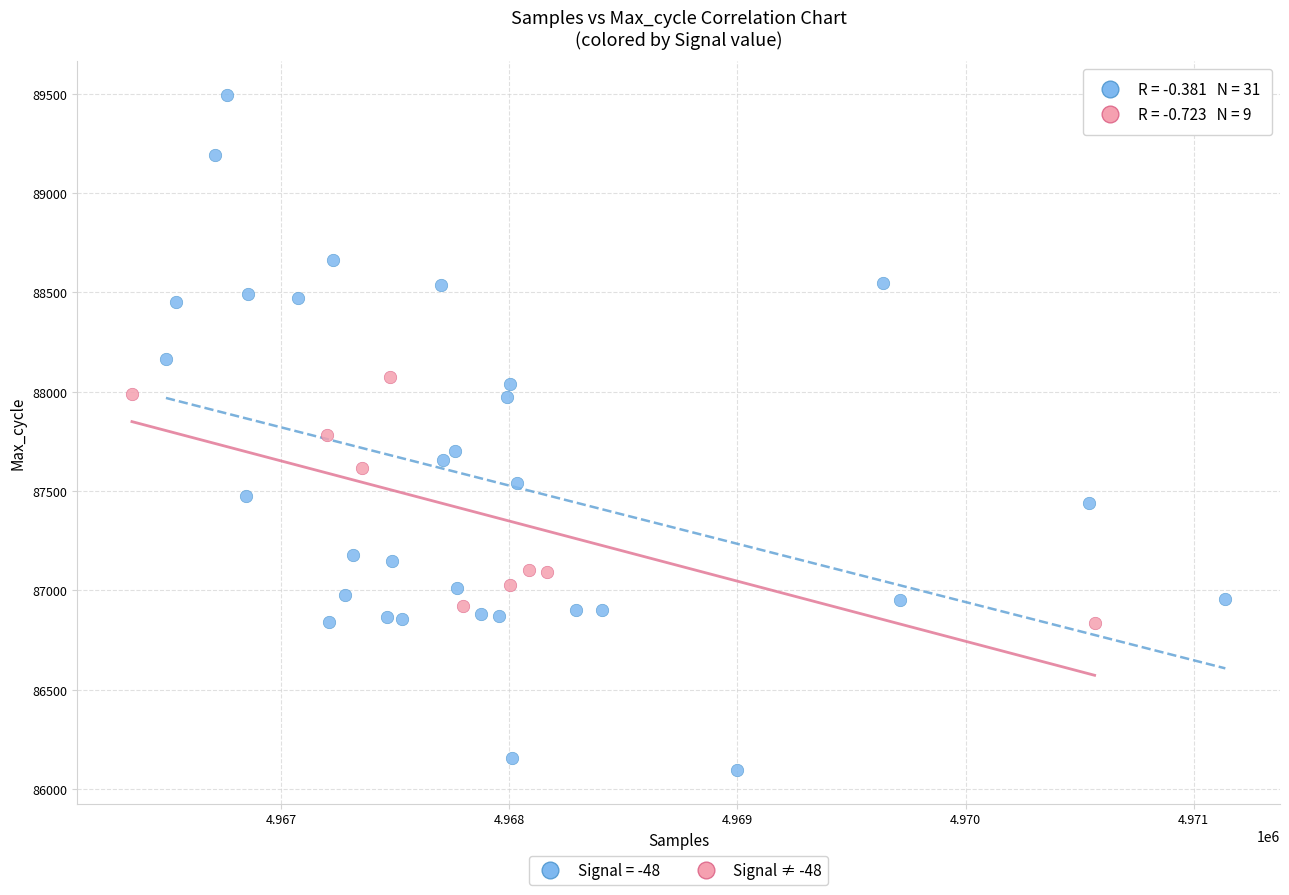

Which series reaches the maximum Y coordinate?

Signal = -48